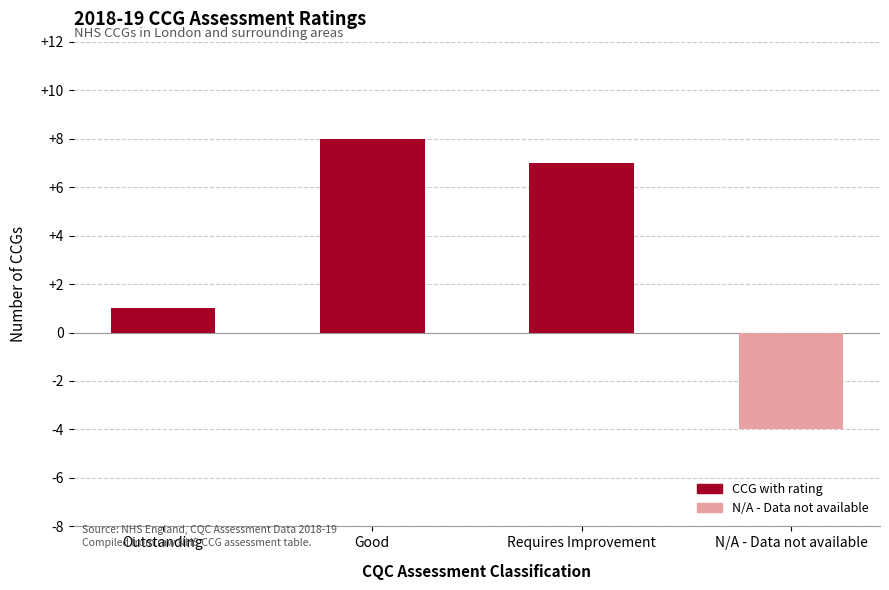

Where is the data nearest to the value 2?

Outstanding